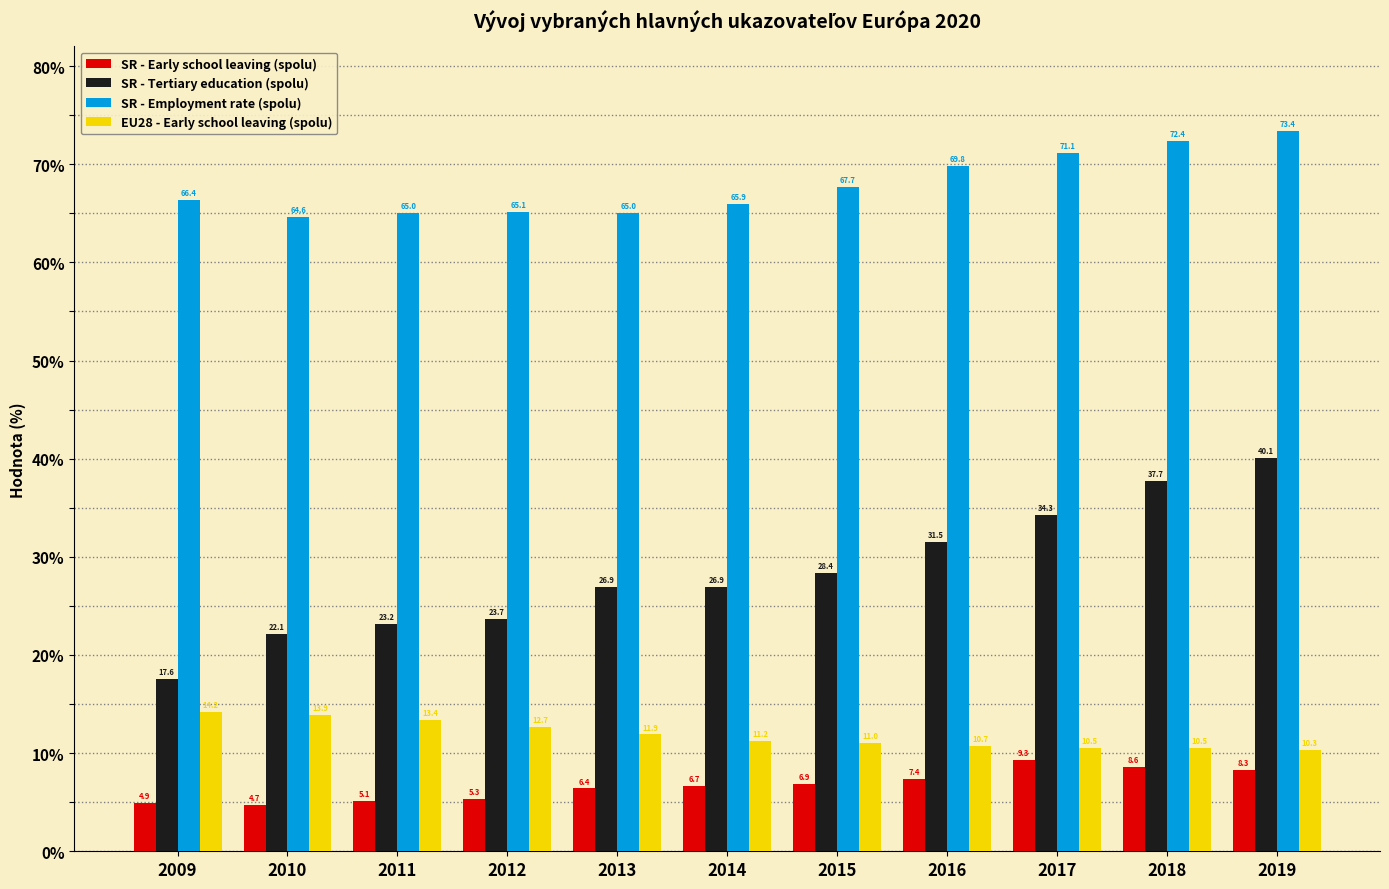

True or false: SR - Employment rate (spolu) has a value of 107.5 at 2018.

False